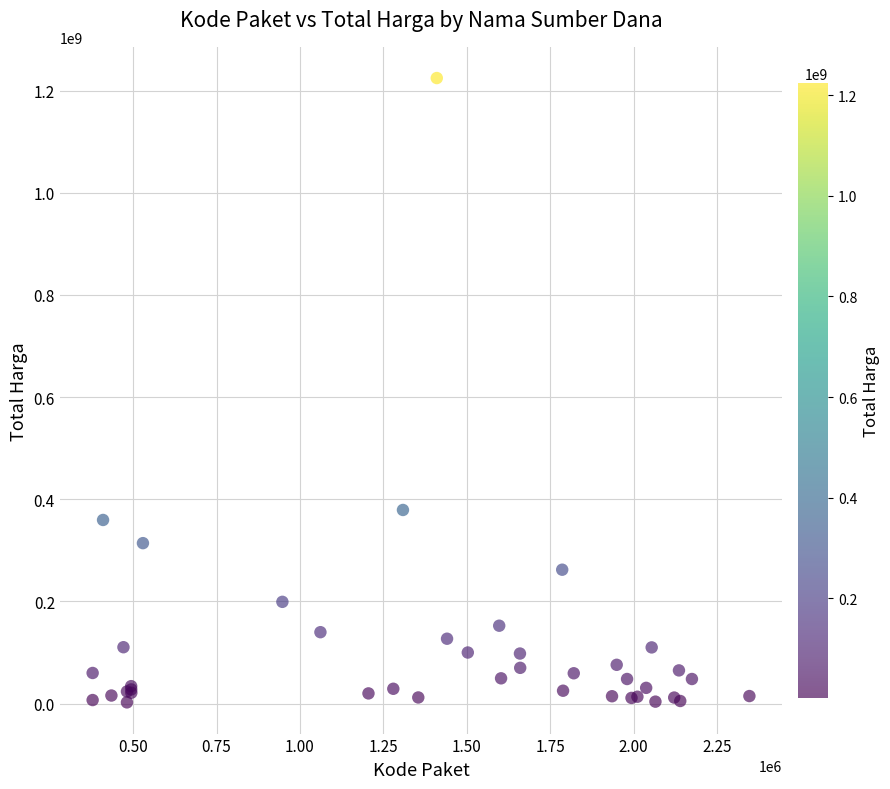

What Y value in the scatter plot is closest to 613538875?

379075000